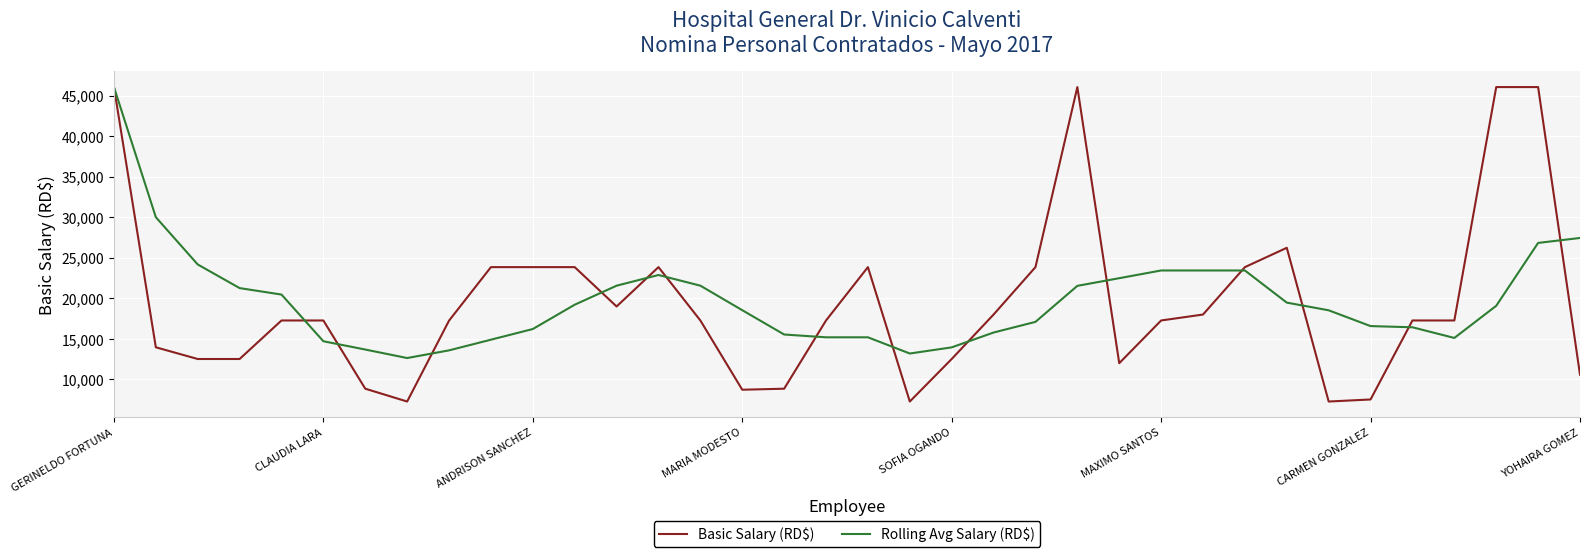

What is the highest value of the Rolling Avg Salary (RD$) series?

46046.0